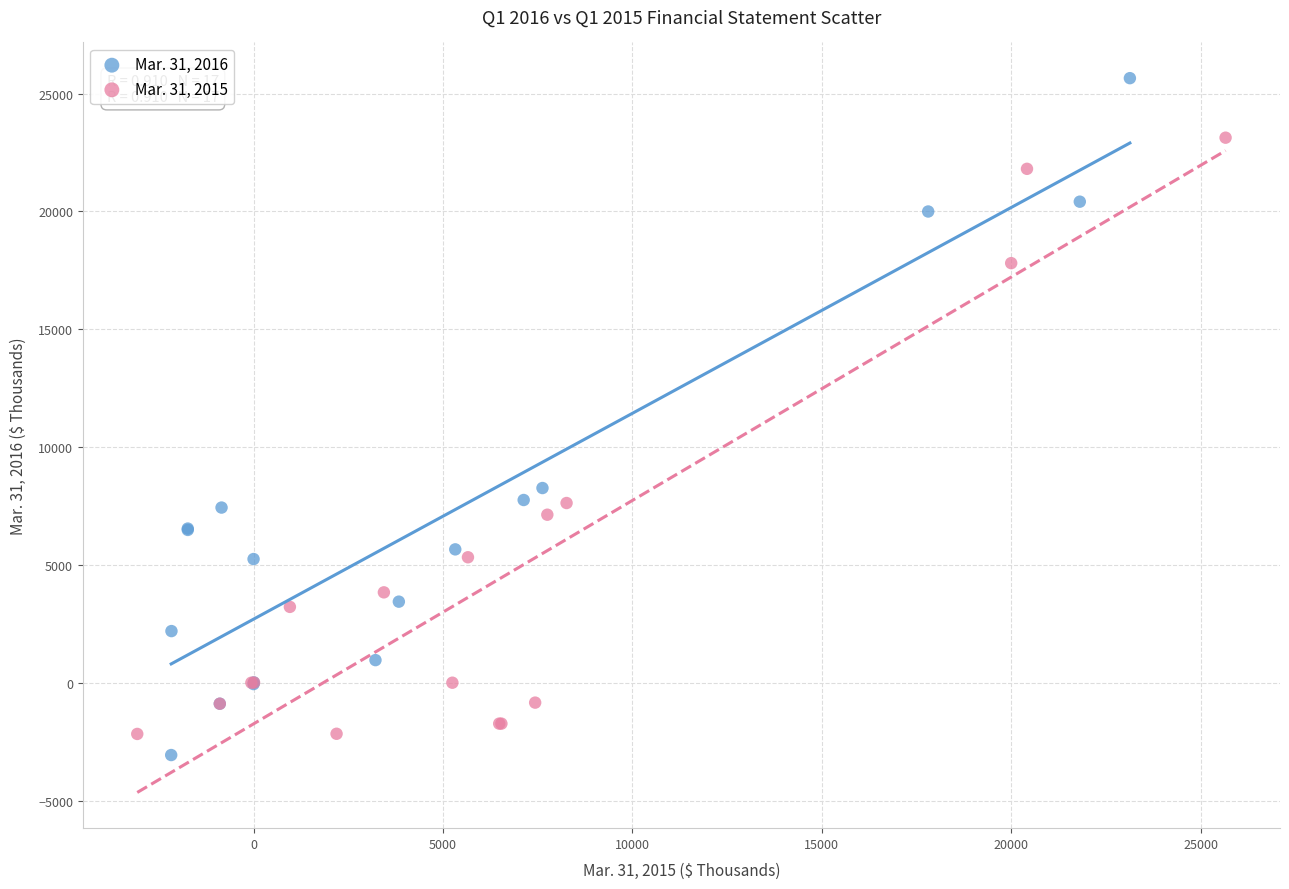

Which series contains the highest Y value?

Mar. 31, 2016